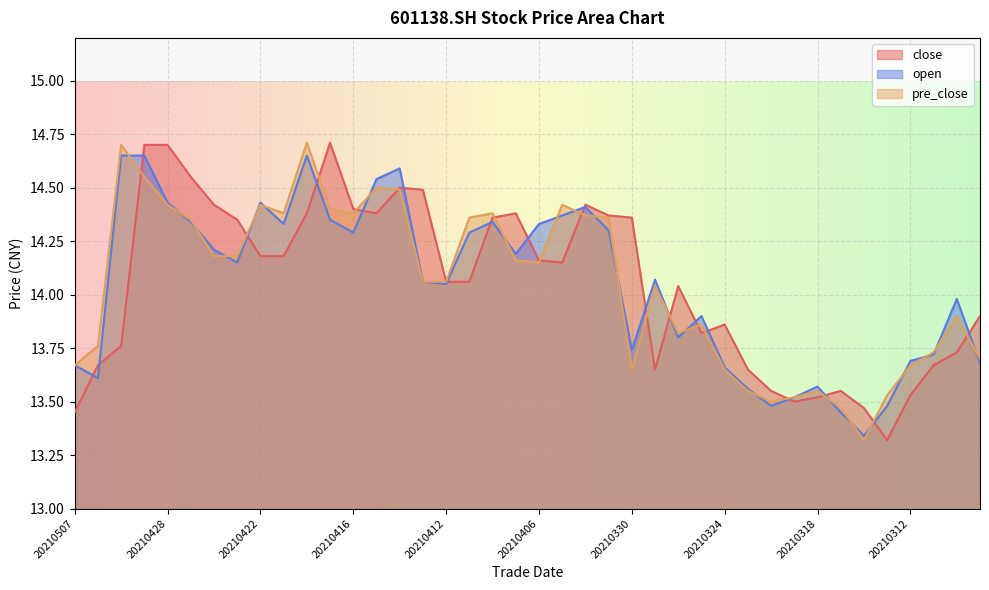

True or false: pre_close has more than 0 points higher than both neighbors.

True